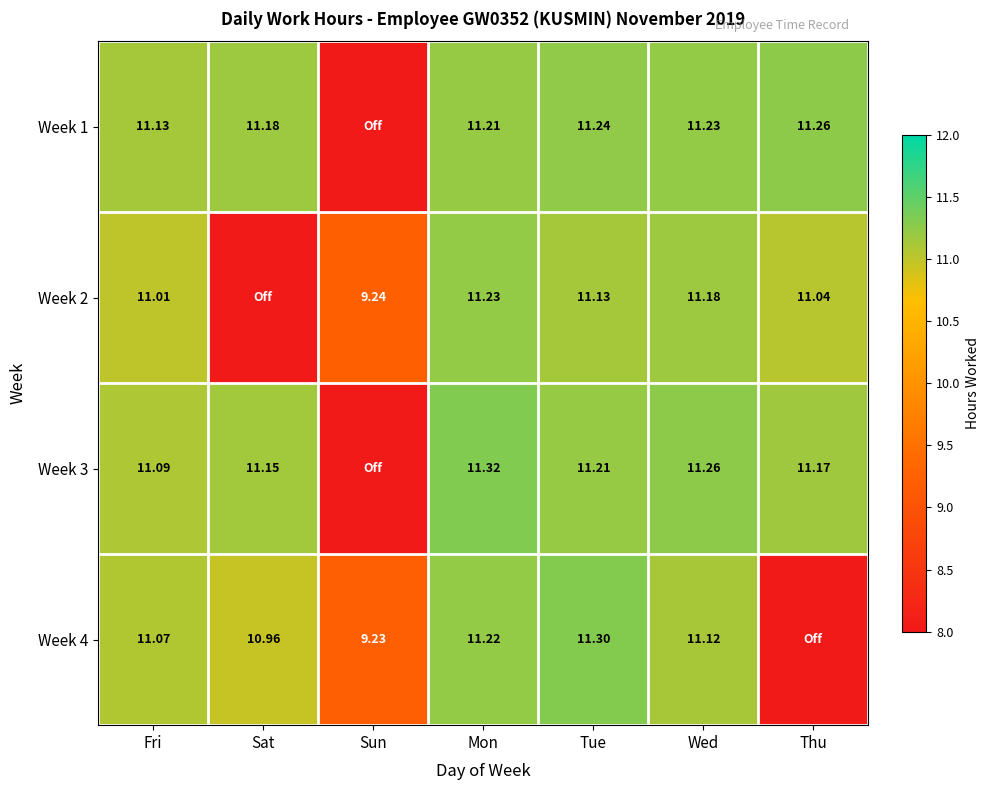

How many data points in Week 3 are above 11?

6